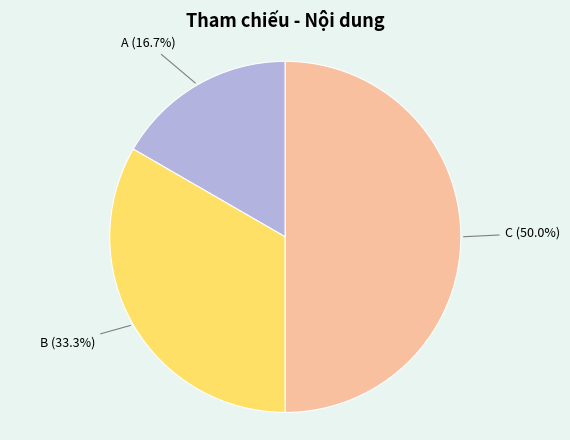

To the nearest percent, what is the difference between the B and C slice percentages?

17%